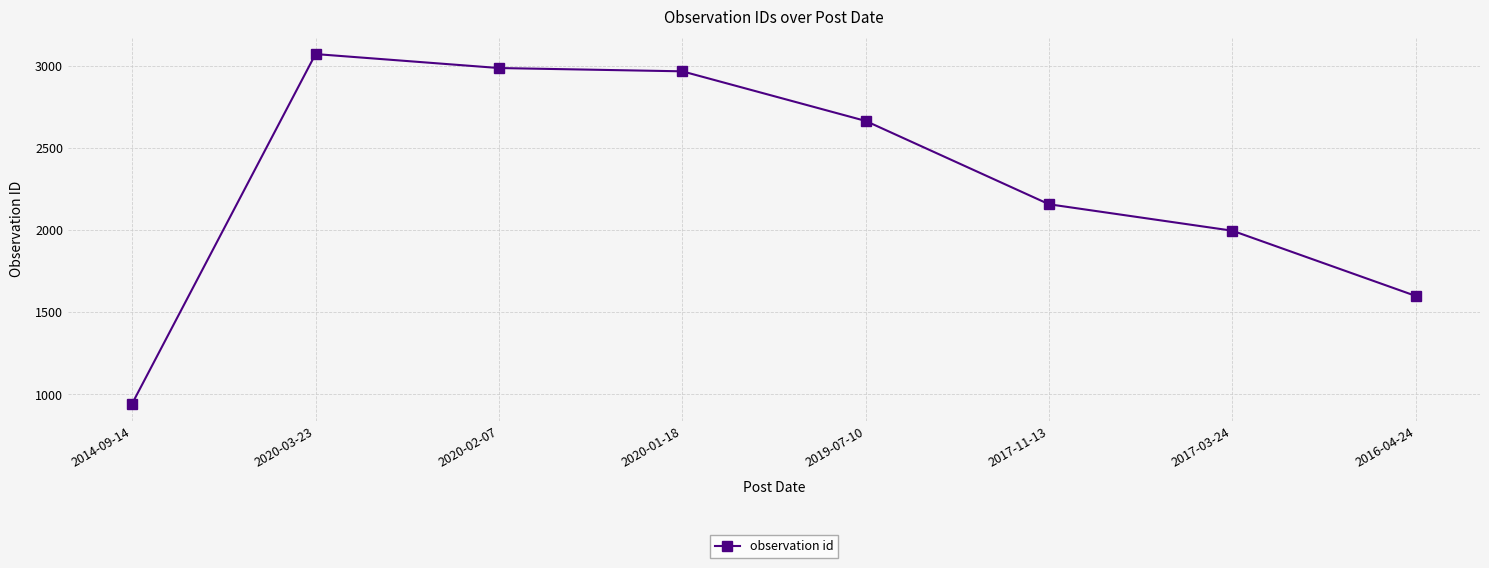

Between 2014-09-14 and 2017-03-24, which is larger?

2017-03-24